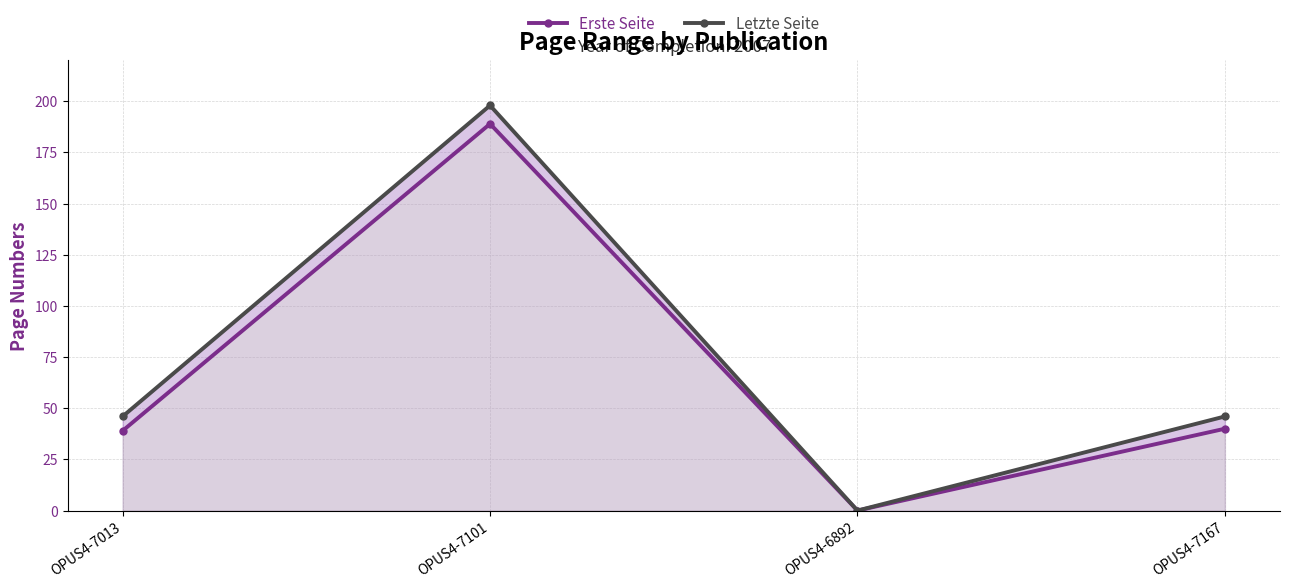

The Letzte Seite series shows 198 at OPUS4-7101. True or false?

True